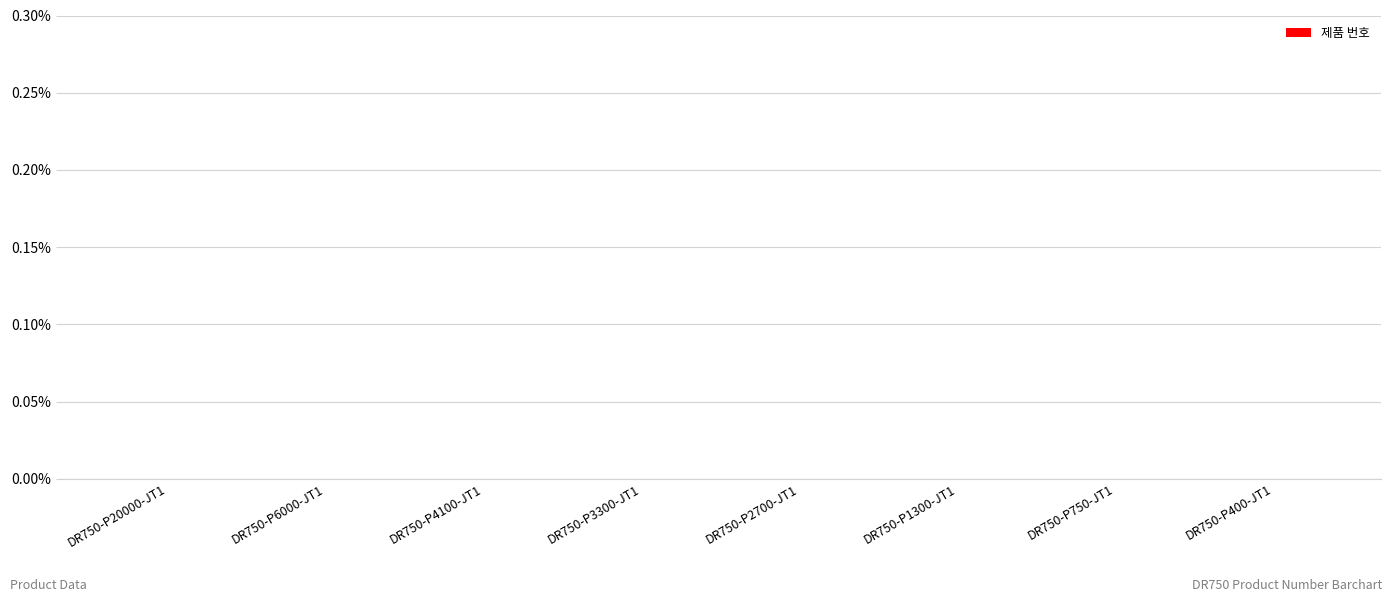

Is it true that the value at DR750-P3300-JT1 is -0.0?

True